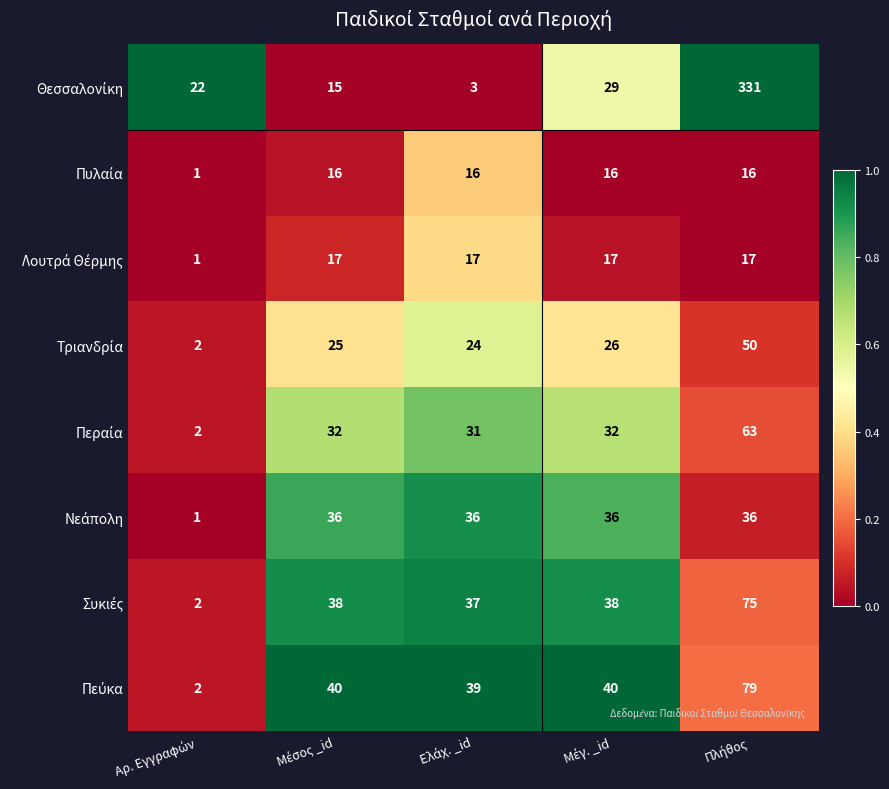

Count the number of categories in the chart.

5